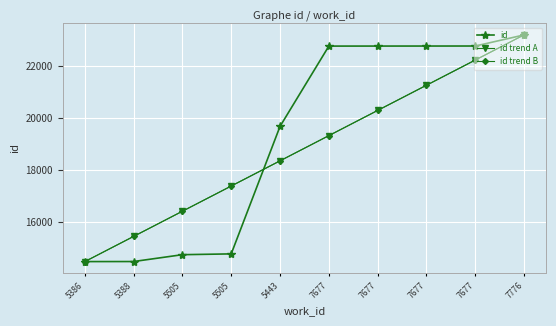

Reading left to right, transcribe all the data shown in this chart.

id: 14473.0	14475.0	14739.0	14770.0	19684.0	22778.0	22779.0	22780.0	22781.0	23209.0
id trend A: 14471.6	15442.6	16413.7	17384.8	18355.9	19327.0	20298.1	21269.2	22240.2	23211.3
id trend B: 14470.1	15441.6	16413.1	17384.6	18356.1	19327.6	20299.1	21270.6	22242.1	23213.6